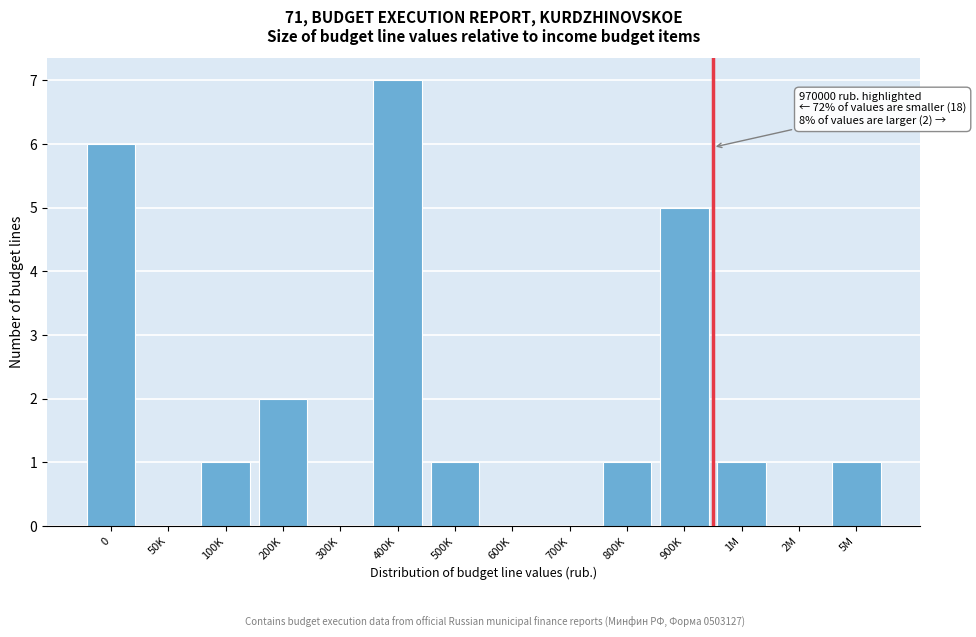

Reading left to right, transcribe all the data shown in this chart.

0=6	50K=0	100K=1	200K=2	300K=0	400K=7	500K=1	600K=0	700K=0	800K=1	900K=5	1M=1	2M=0	5M=1